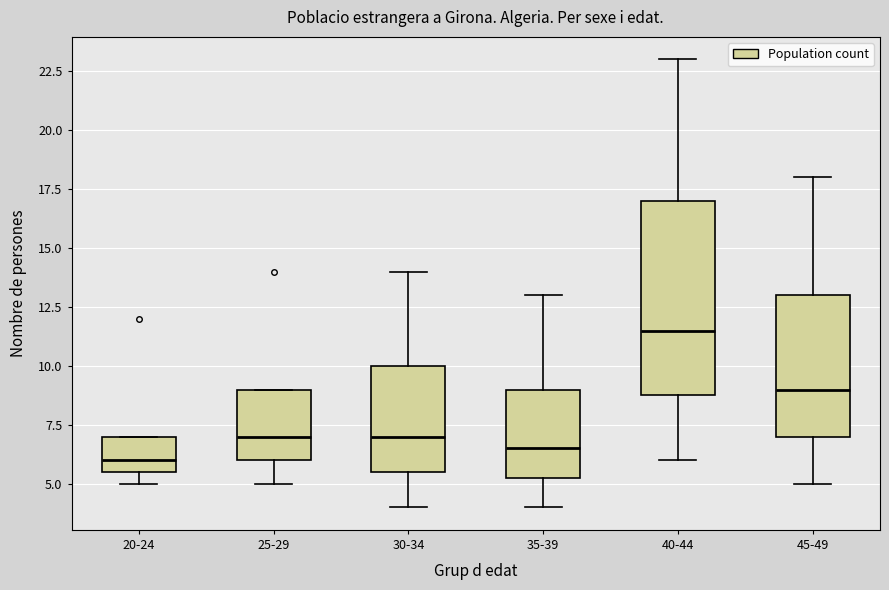

Where does the lower whisker of the box for 25-29 end on the y-axis? The values are not printed on the chart, so give them approximately, as read against the axis.

5.0